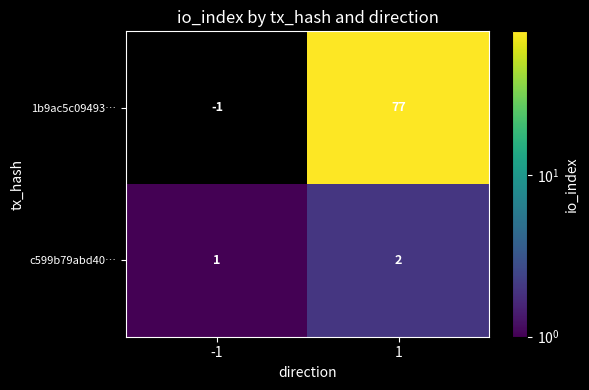

List the series in order of their overall mean, highest first.

1b9ac5c09493…, c599b79abd40…